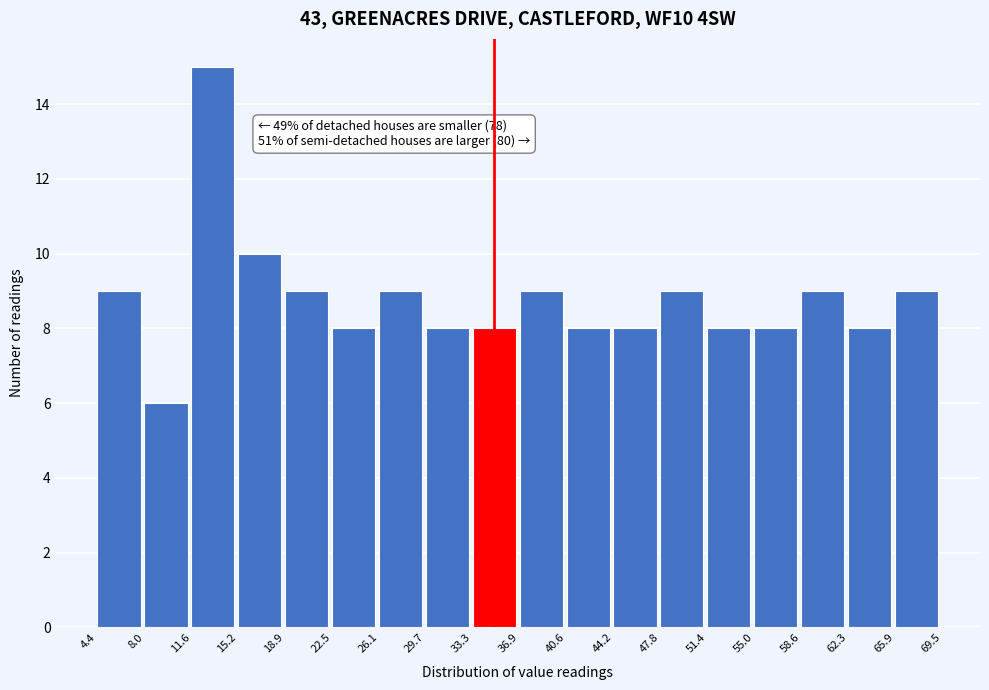

Over which range of the x-axis is the bar tallest?

11.6 to 15.2